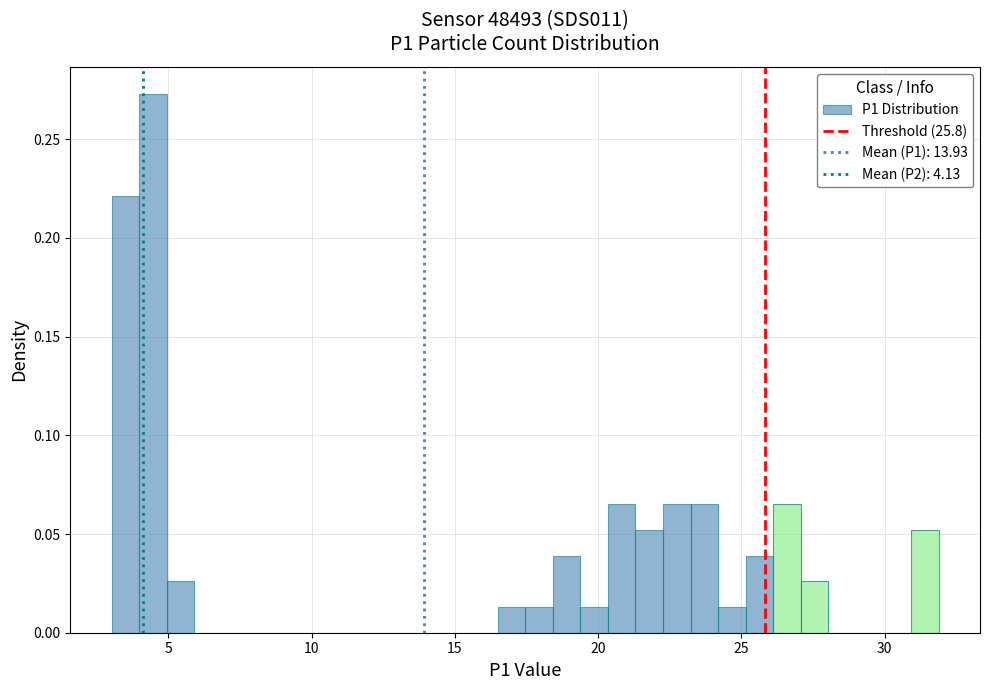

Around what value on the x-axis is the tallest bar? Give the approximate position of its centre, as read against the axis.

4.5